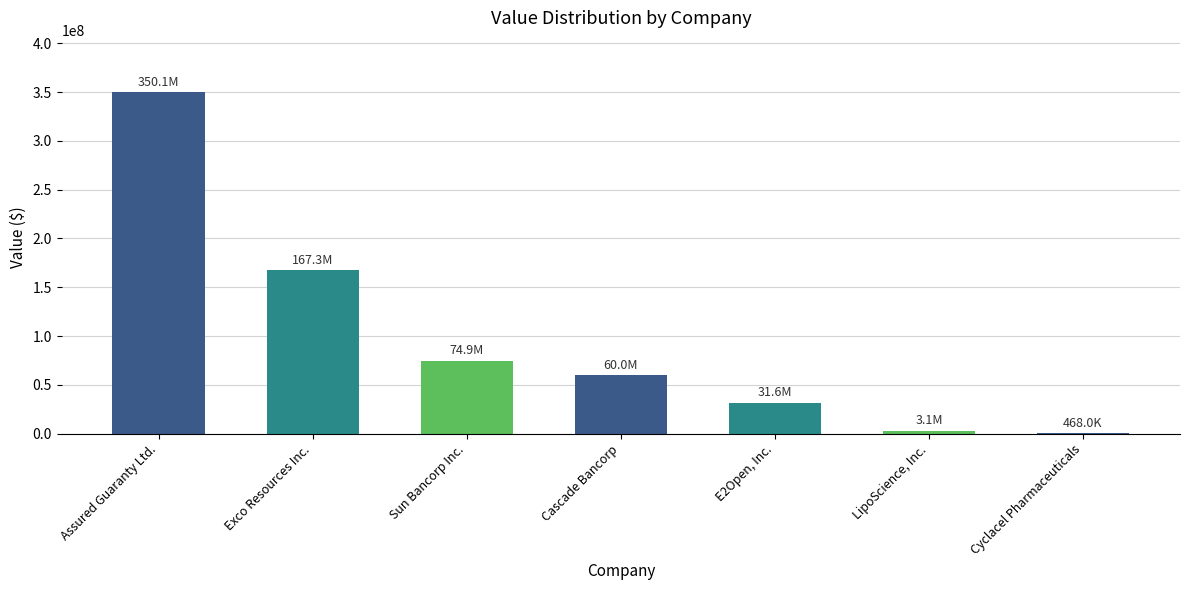

What is the greatest value displayed?

350134000